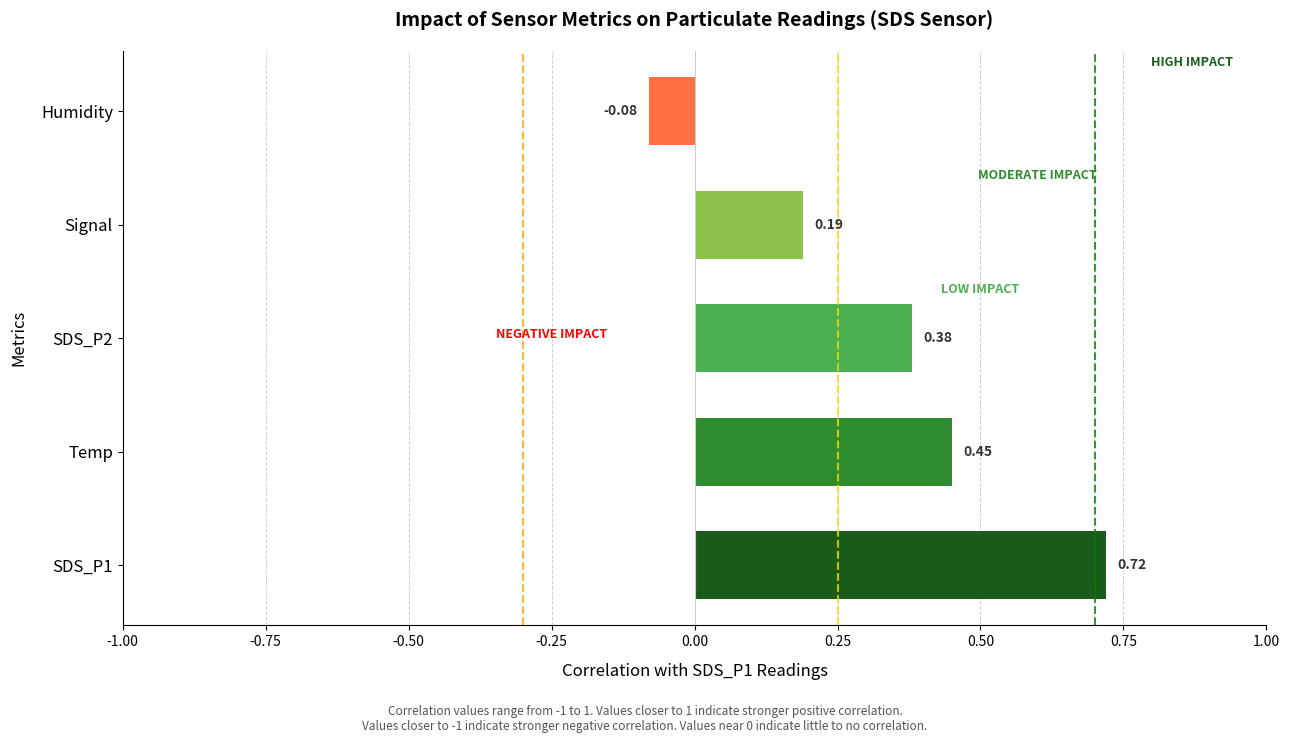

List the labels in order of value, largest first.

SDS_P1, Temp, SDS_P2, Signal, Humidity